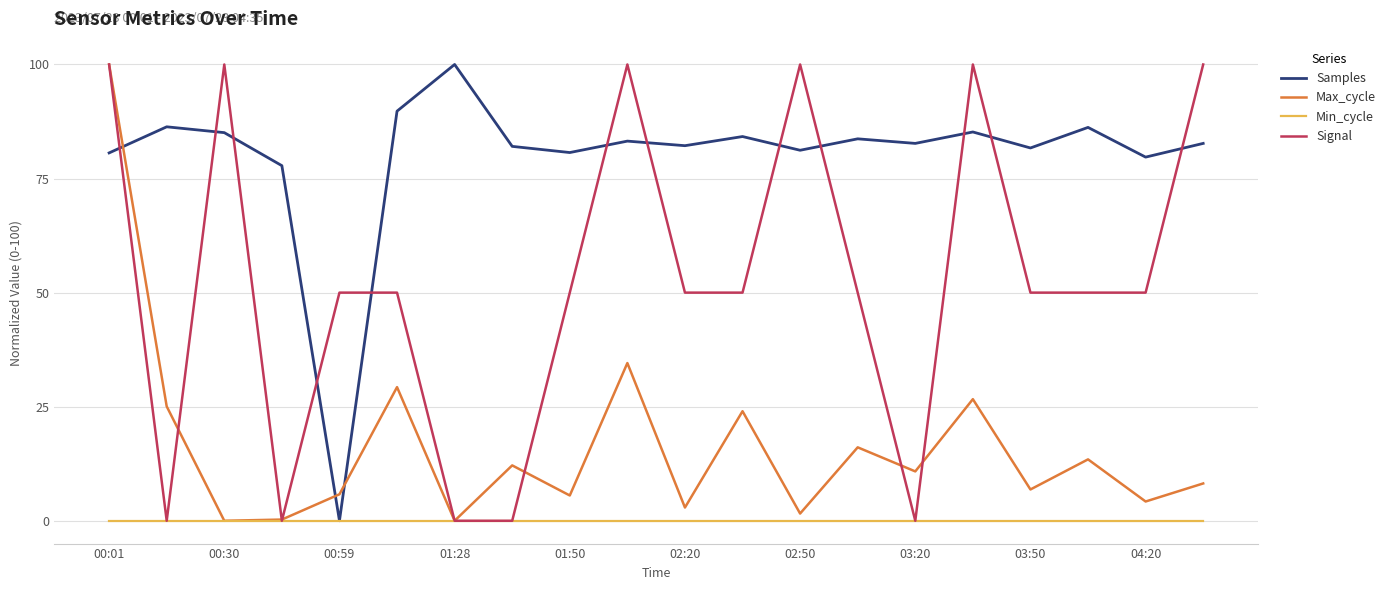

How many interior local valleys does the Max_cycle series have?

8